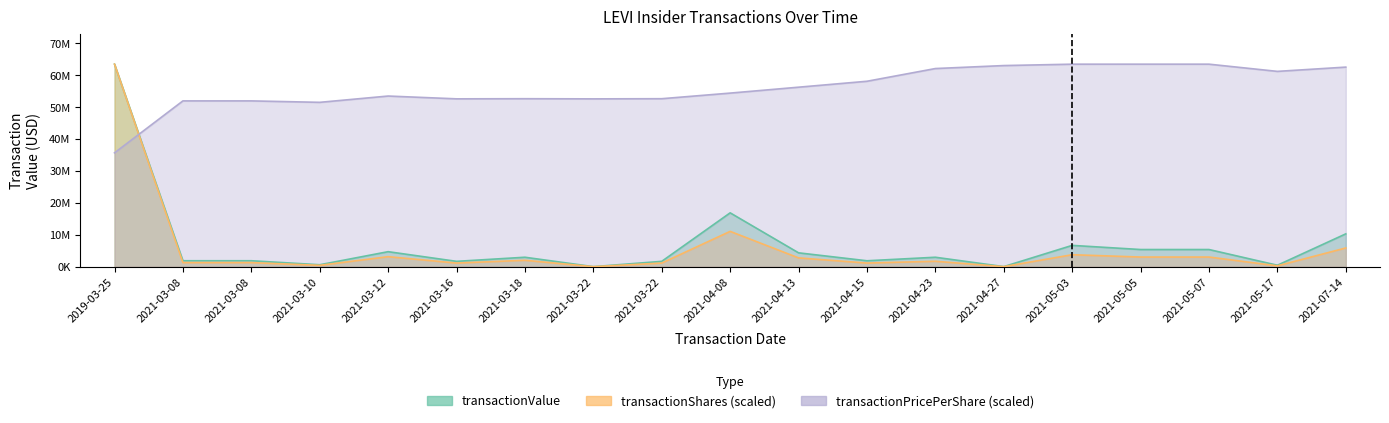

Between 2021-03-12 and 2021-04-23, which series saw the biggest shift?

transactionPricePerShare